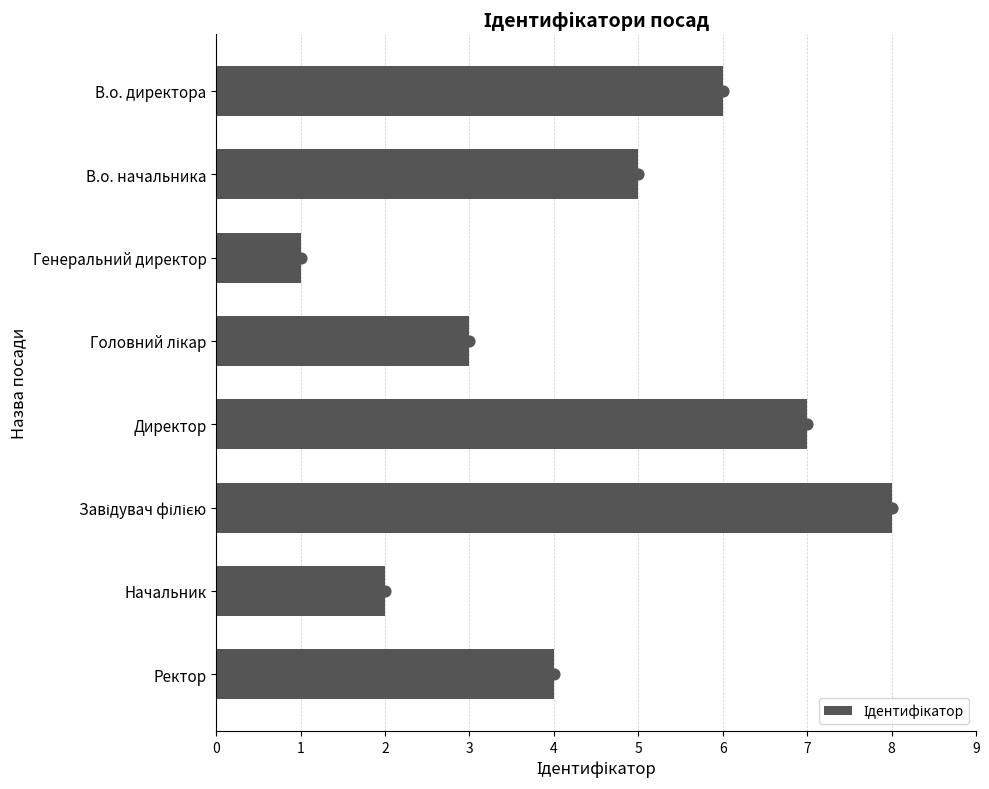

Which has a higher value, Начальник or Ректор?

Ректор